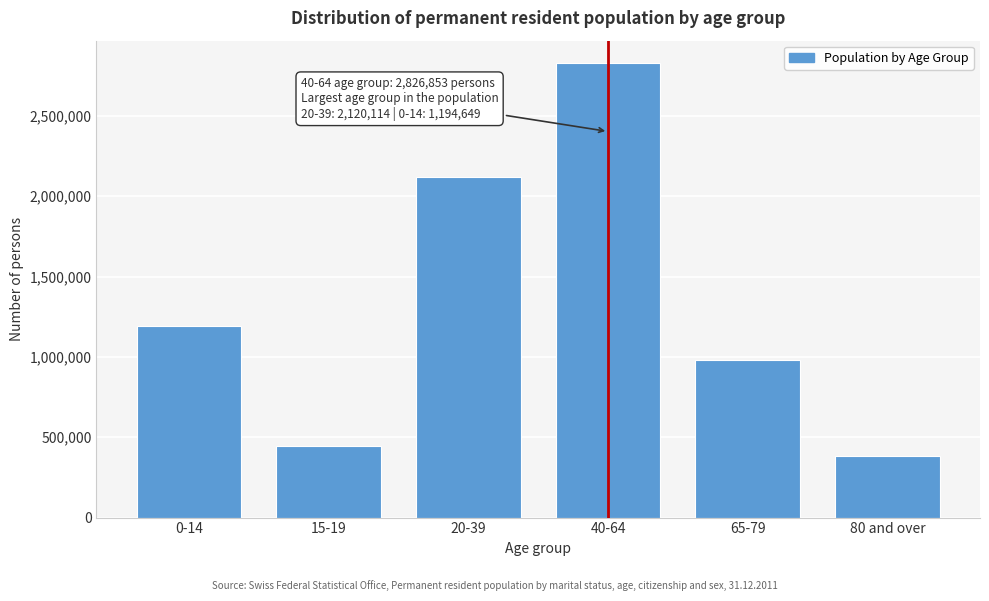

Reading left to right, list all the values displayed in this chart.

0-14=1194649	15-19=447894	20-39=2120114	40-64=2826853	65-79=982866	80 and over=382286